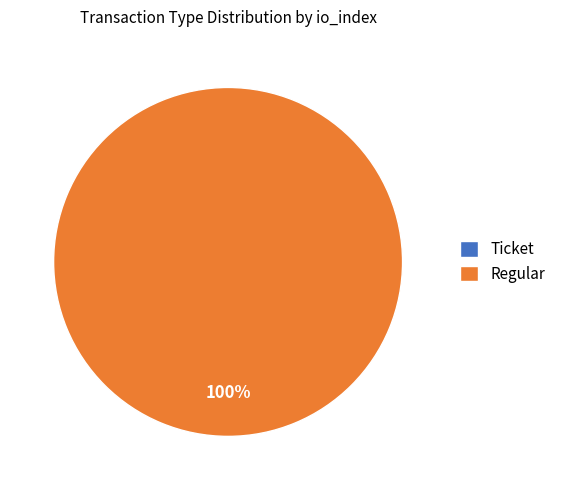

What percentage is the Regular slice, to the nearest percent?

100%